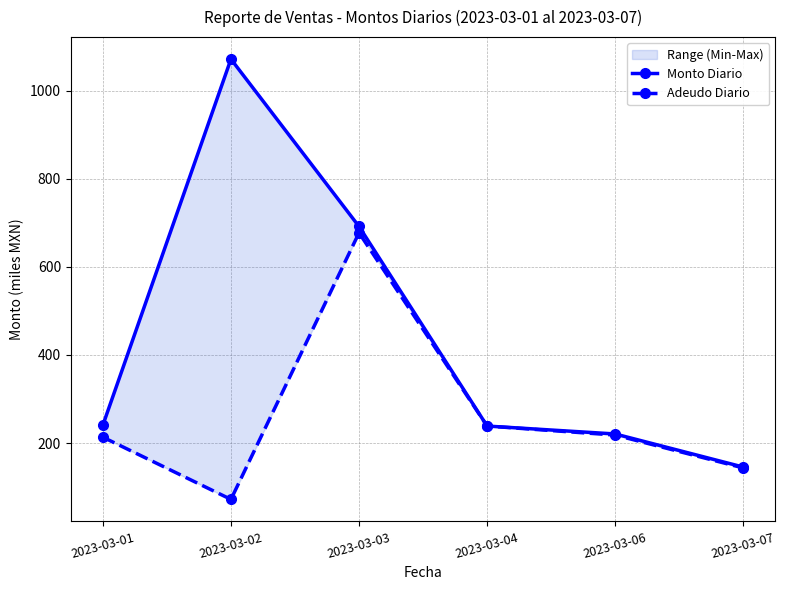

What is the sum of the Monto Diario values at 2023-03-07 and 2023-03-06?

366.0